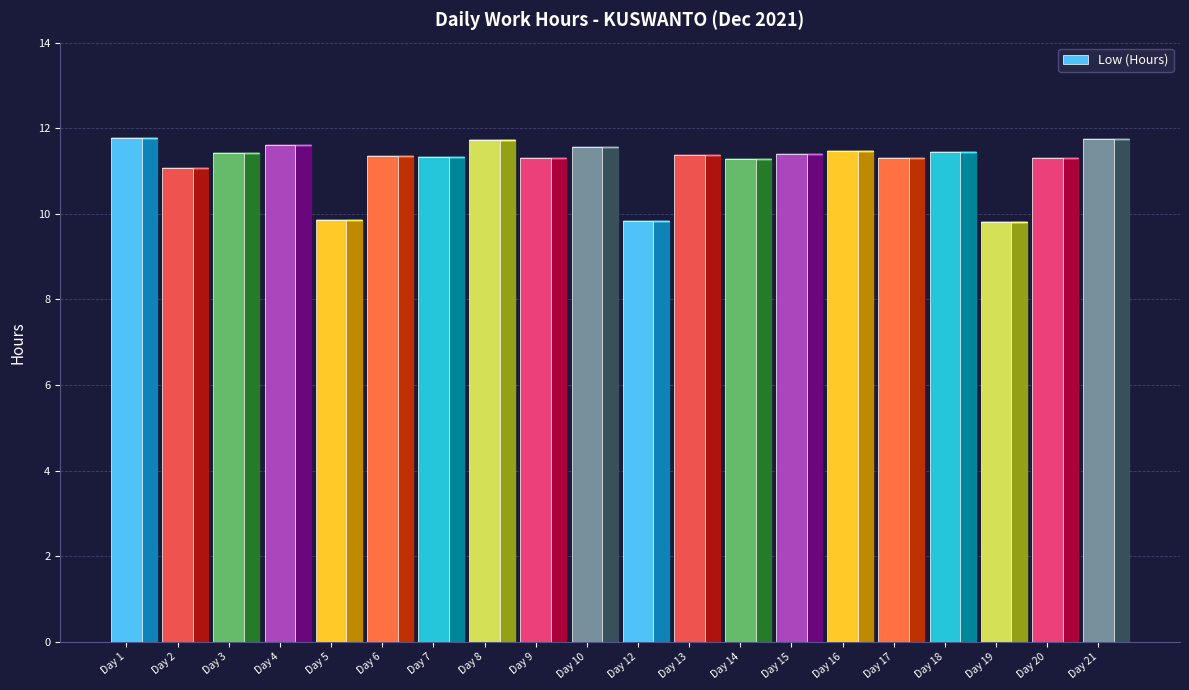

What is the ratio of the value at Day 6 to the value at Day 5?

1.2